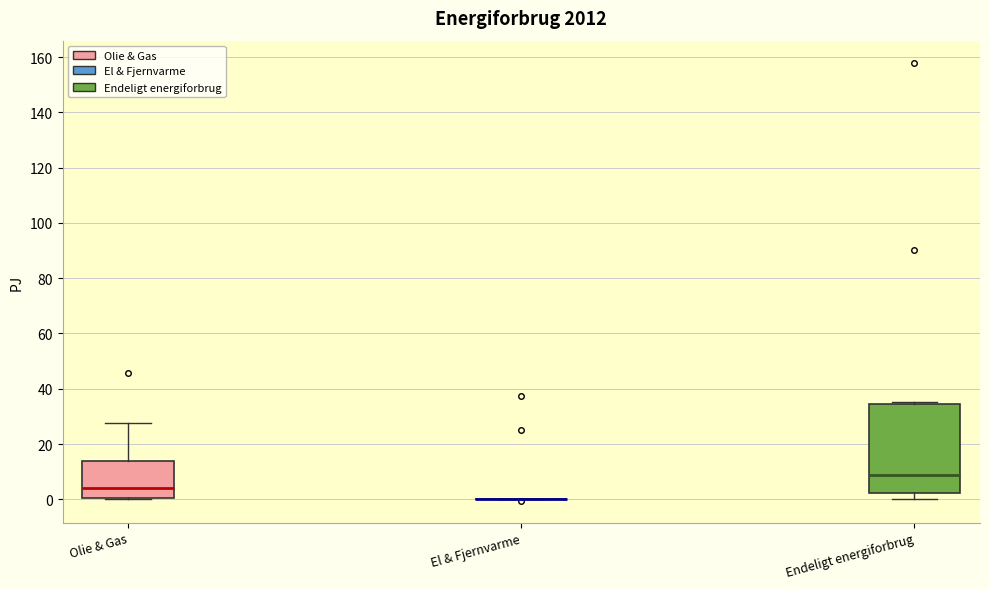

Which box is the tallest, from its lower edge to its upper edge?

Endeligt energiforbrug